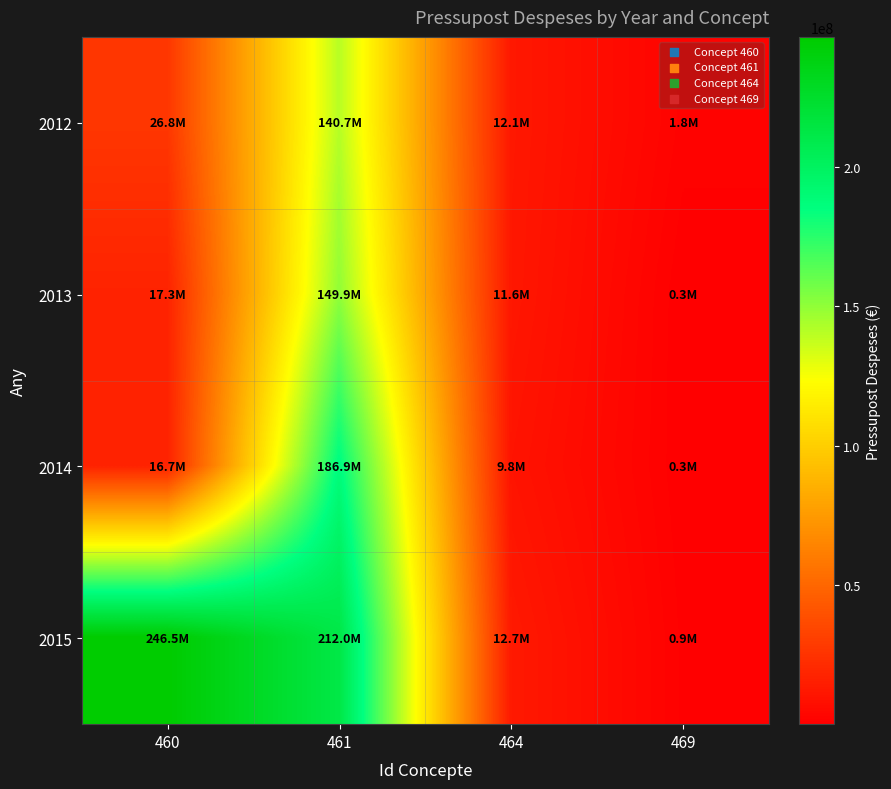

What is the greatest value displayed?

246495313.0